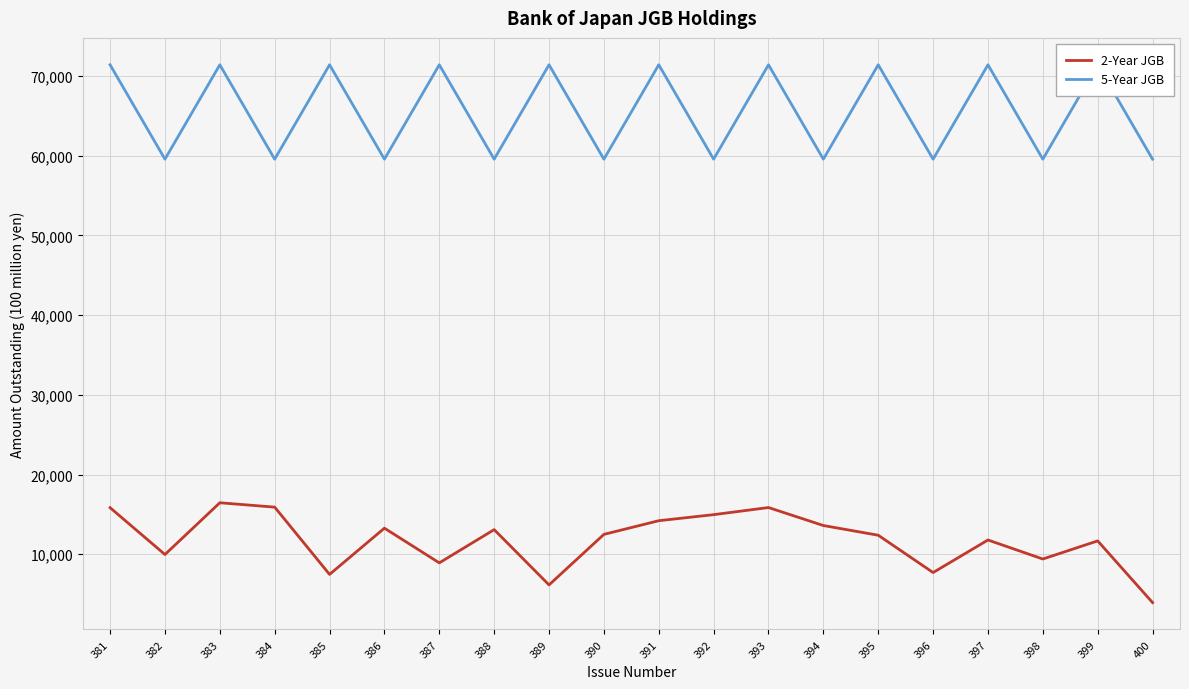

Rank the series at 400 from highest to lowest value.

5-Year JGB, 2-Year JGB